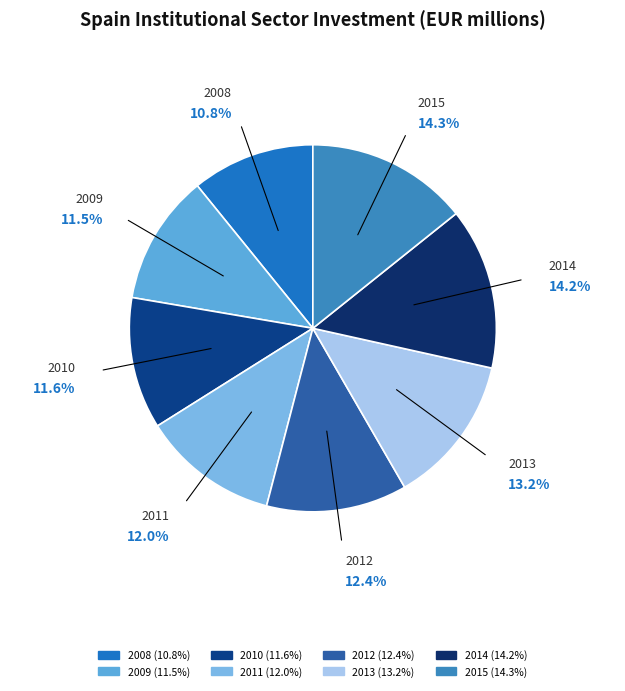

Is it true that 2014 is 1% of the pie?

False